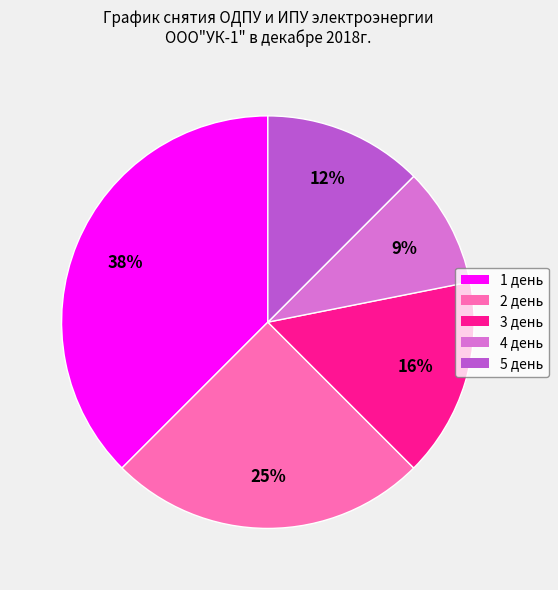

Does any single category account for the majority?

No